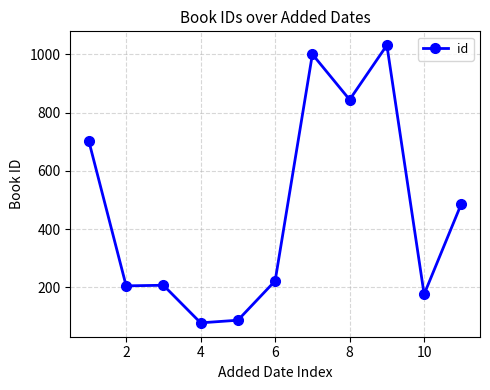

What is the smallest value displayed?

78